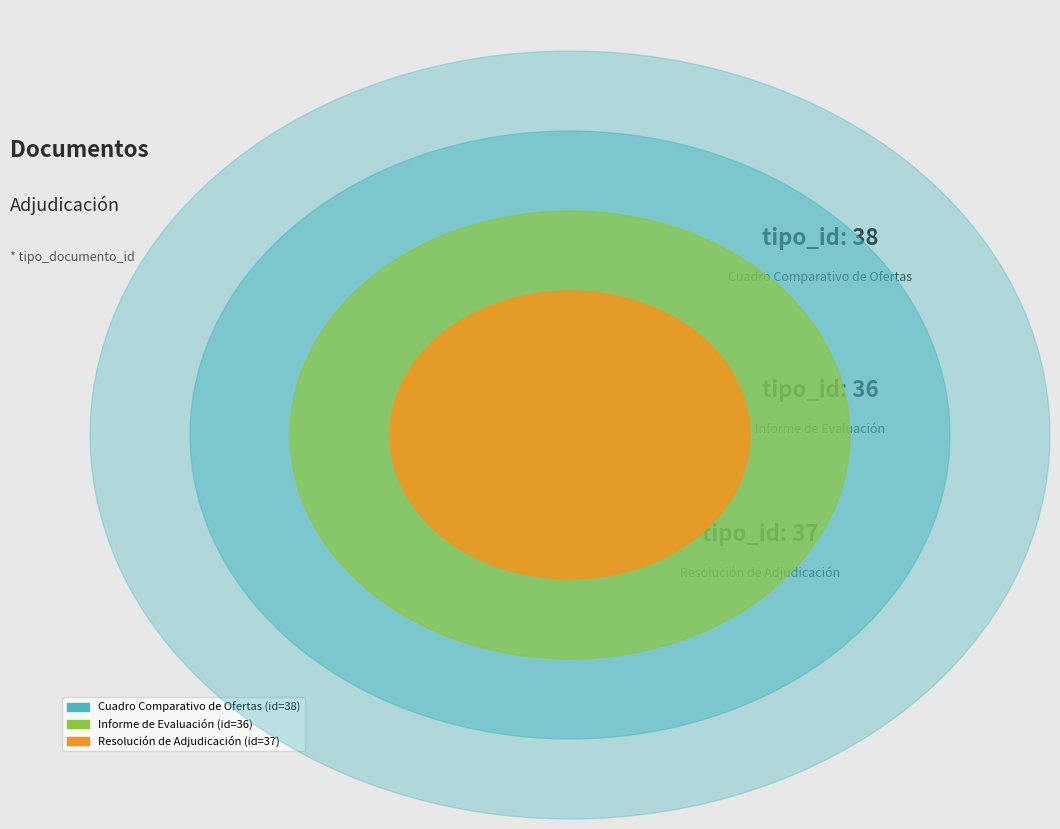

Does Informe de Evaluación represent more than half of the total?

No